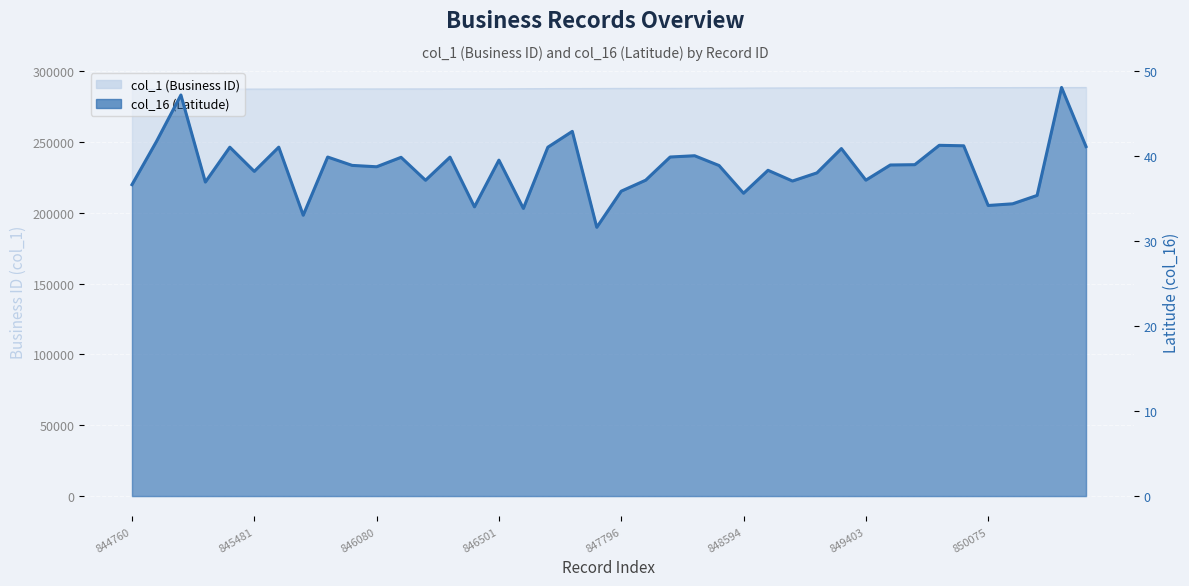

What is the approximate value of col_16 (Latitude) at 847249?

41.0